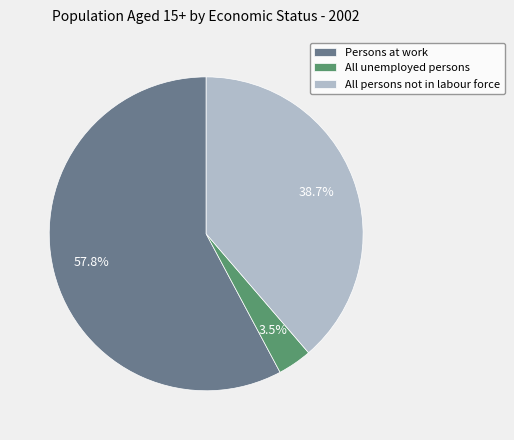

Is it true that Persons at work is 58% of the pie?

True